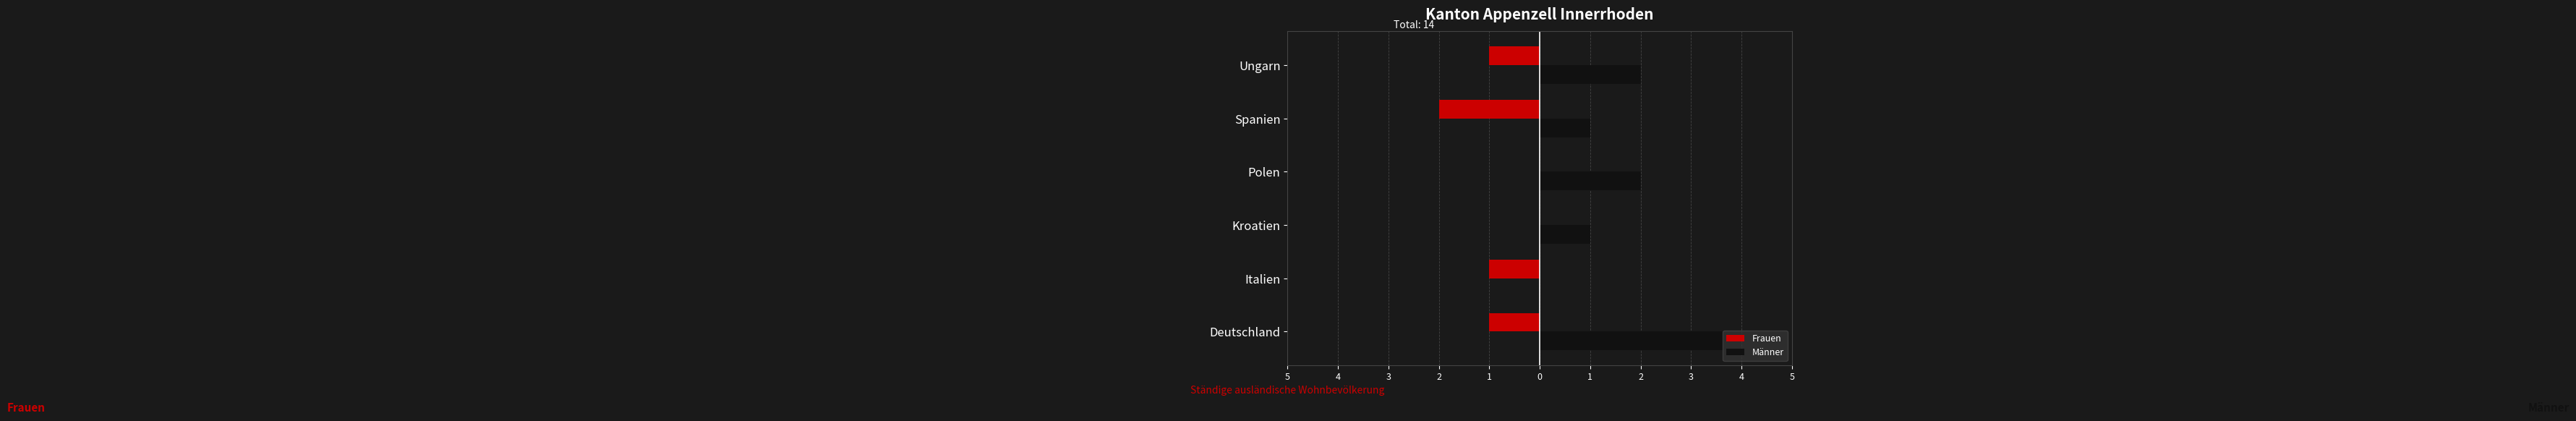

What is the greatest value displayed?

4